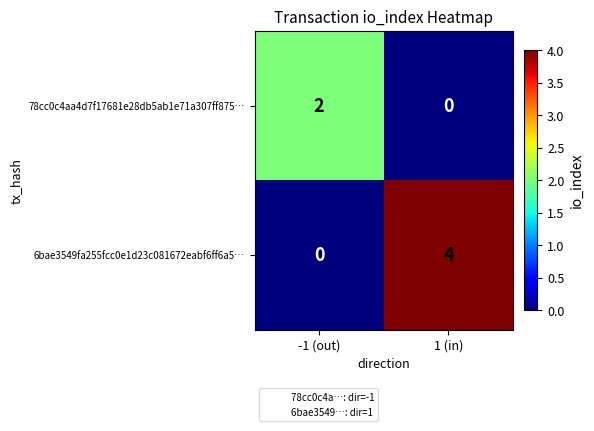

What is the difference between the maximum and minimum values in the 6bae3549fa255fcc0e1d23c081672eabf6ff6a5… series?

4